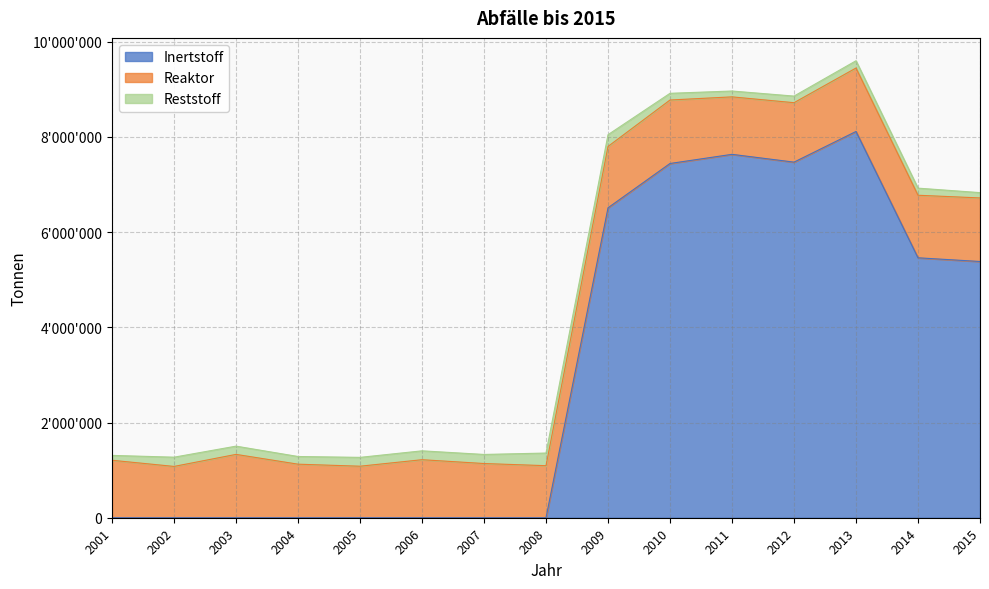

Rank the categories by Reaktor value from highest to lowest.

2015, 2010, 2013, 2003, 2014, 2009, 2012, 2006, 2011, 2001, 2007, 2004, 2008, 2005, 2002